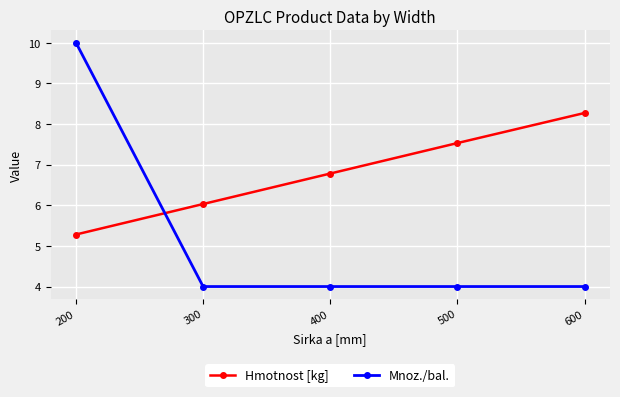

What is the difference between the highest and lowest values at 400?

2.8